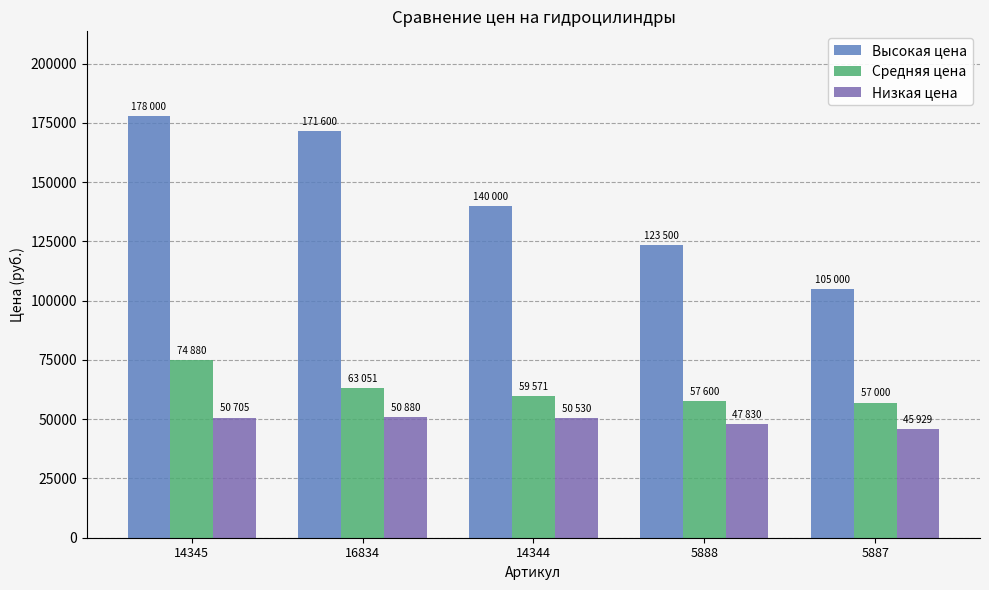

What is the total value across all series at 5887?

207929